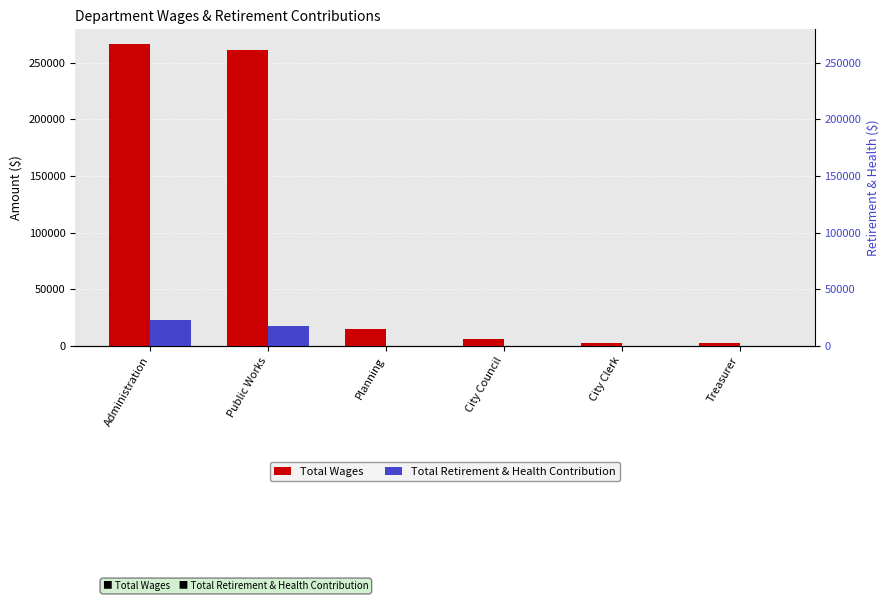

What is the label of the 2nd bar from the right?

City Clerk